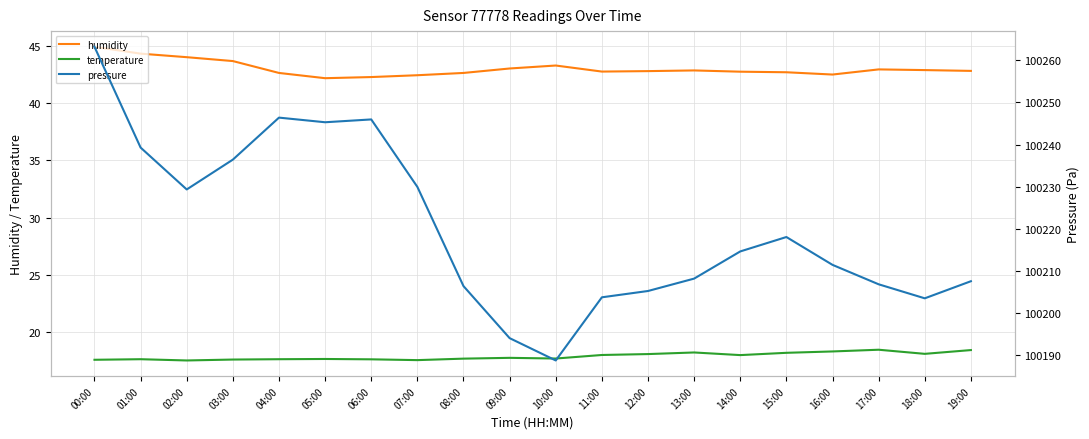

Reading right to left, what are all the values shown in this chart?

humidity: 19:00=42.8	18:00=42.9	17:00=43.0	16:00=42.5	15:00=42.7	14:00=42.8	13:00=42.9	12:00=42.8	11:00=42.8	10:00=43.3	09:00=43.0	08:00=42.7	07:00=42.5	06:00=42.3	05:00=42.2	04:00=42.7	03:00=43.7	02:00=44.0	01:00=44.4	00:00=45.0
temperature: 19:00=18.4	18:00=18.1	17:00=18.4	16:00=18.3	15:00=18.1	14:00=17.9	13:00=18.2	12:00=18.0	11:00=18.0	10:00=17.6	09:00=17.7	08:00=17.6	07:00=17.5	06:00=17.6	05:00=17.6	04:00=17.6	03:00=17.6	02:00=17.5	01:00=17.6	00:00=17.5
pressure: 19:00=100207.6	18:00=100203.5	17:00=100206.9	16:00=100211.5	15:00=100218.1	14:00=100214.6	13:00=100208.2	12:00=100205.3	11:00=100203.8	10:00=100188.8	09:00=100194.1	08:00=100206.4	07:00=100230.0	06:00=100246.0	05:00=100245.3	04:00=100246.4	03:00=100236.4	02:00=100229.4	01:00=100239.3	00:00=100263.2